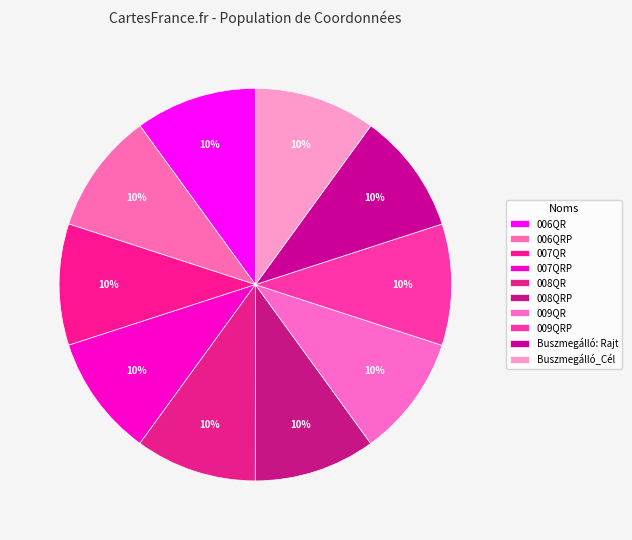

How many slices are in this pie chart?

10